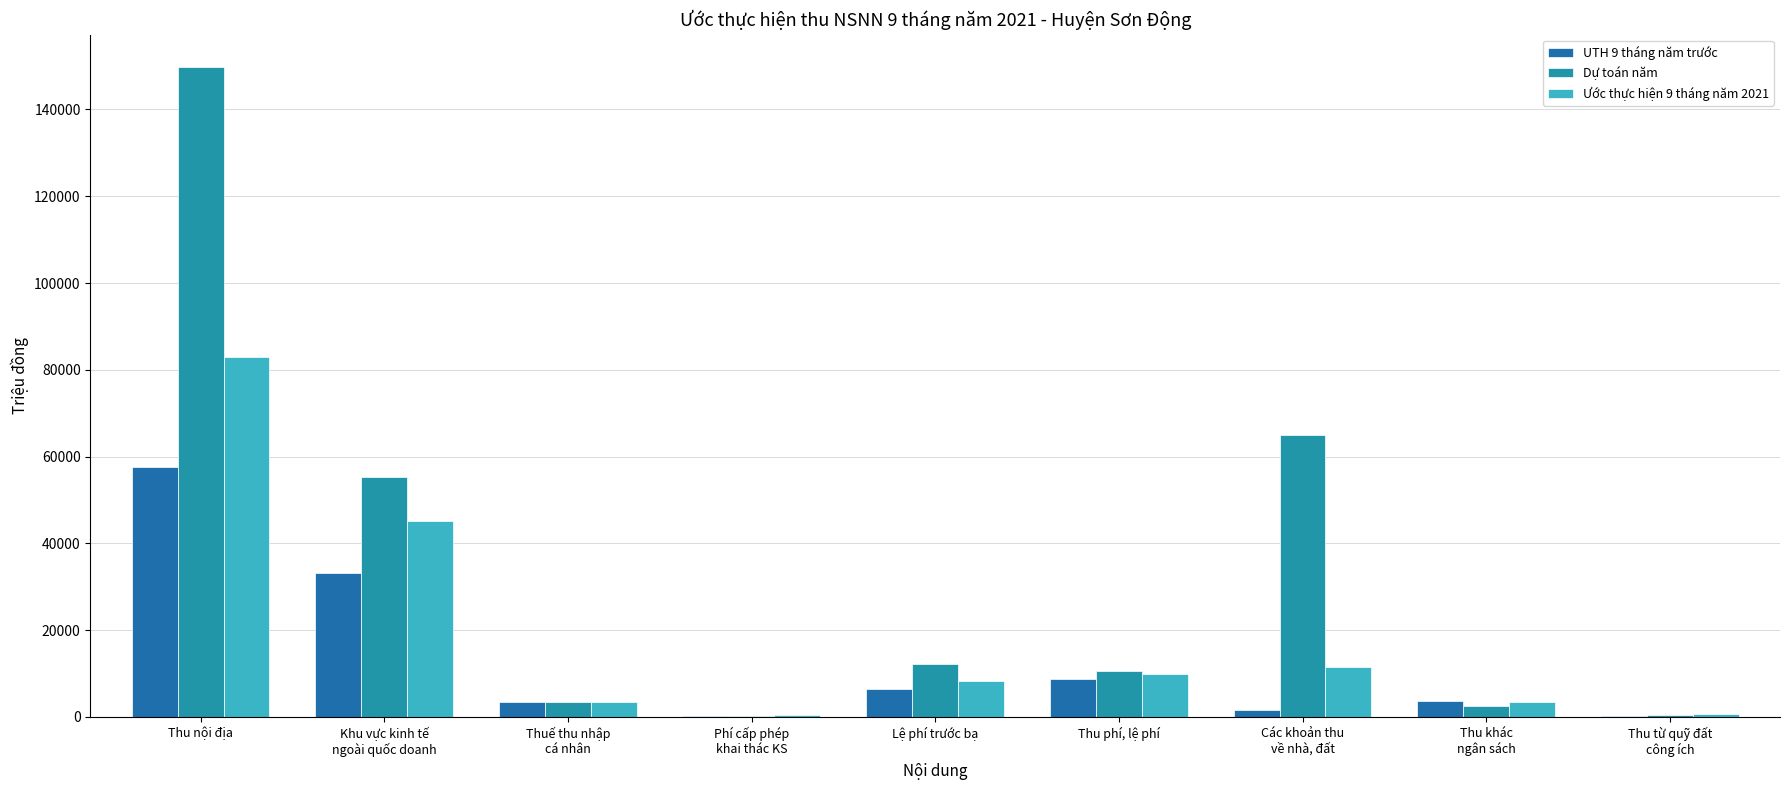

Which series has the largest total across all categories?

Dự toán năm